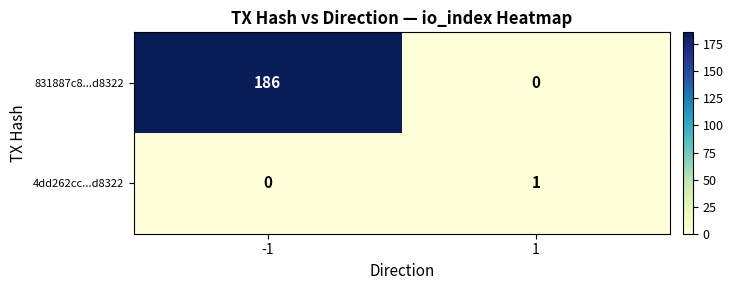

Is the value of 831887c8...d8322 at -1 greater than the value of 4dd262cc...d8322 at -1?

Yes